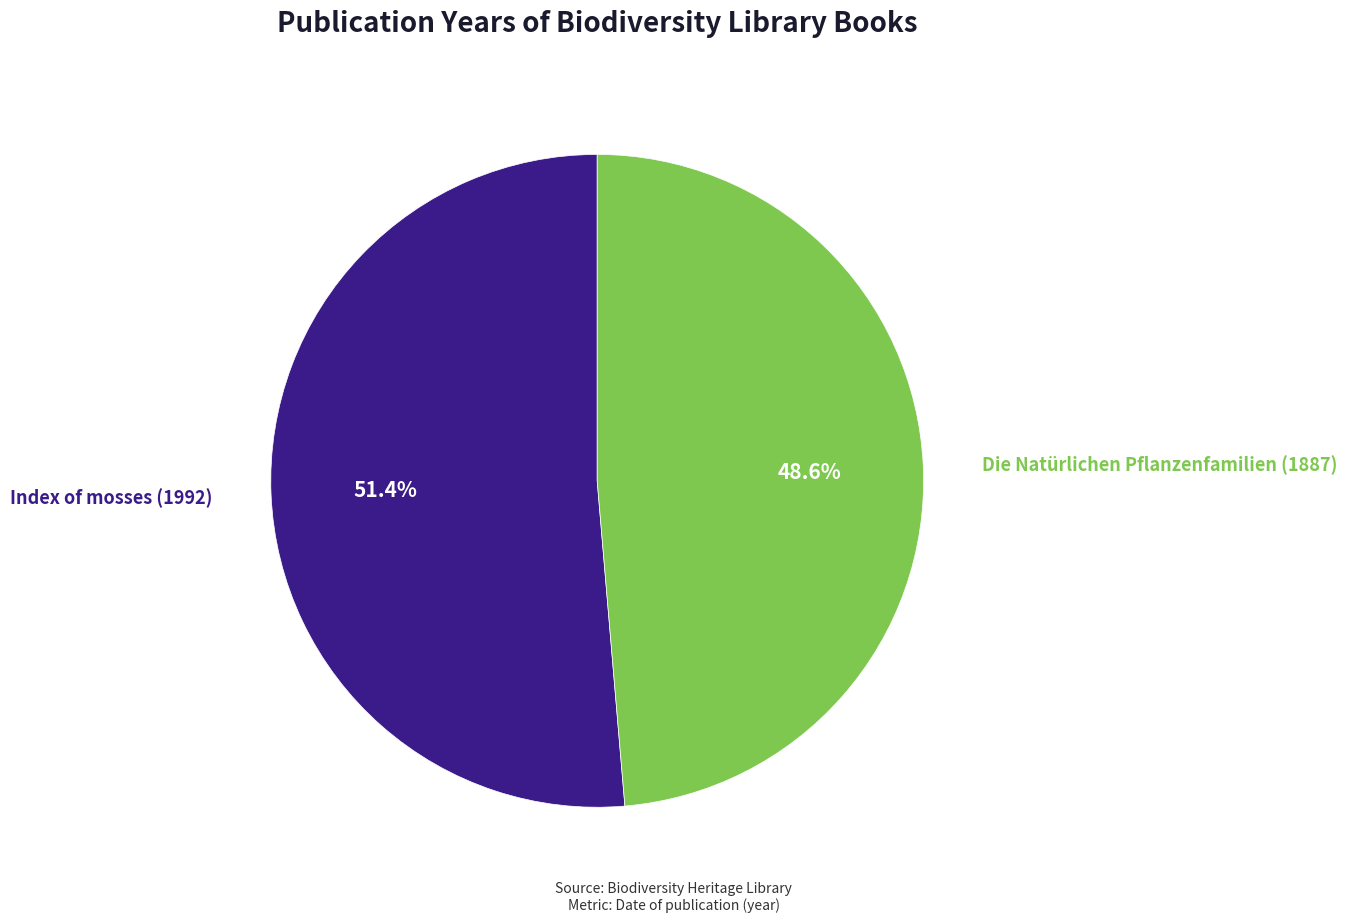

Does any single category account for the majority?

Yes